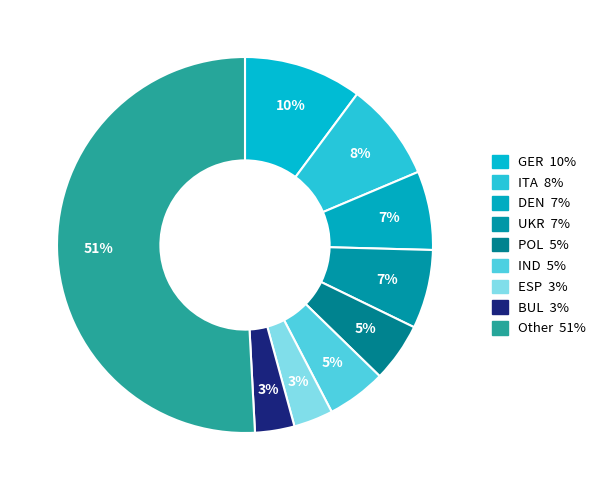

Count the number of slices in the pie.

9